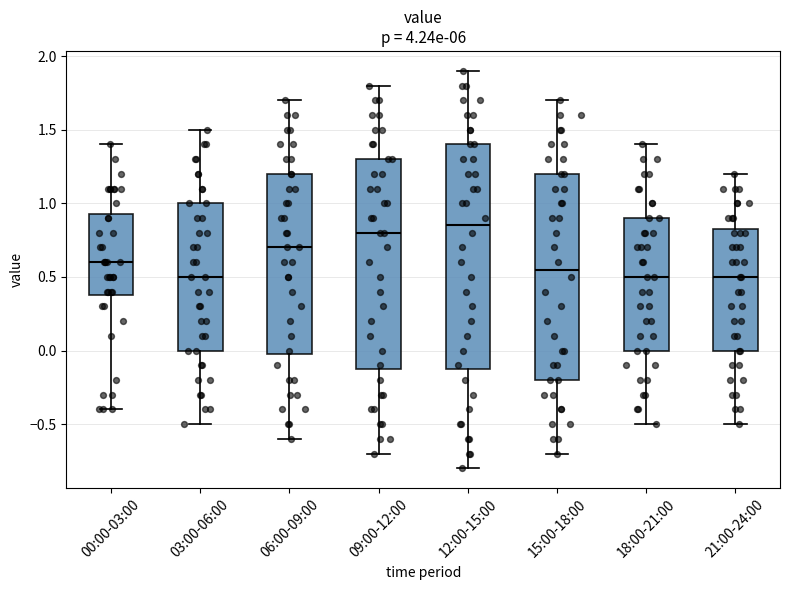

Reading left to right, read every box against the y-axis: the position of its median line, the range the box covers, and the ends of its whiskers. The values are not printed on the chart, so give them approximately, as read against the axis.

00:00-03:00: median 0.60, box 0.40 to 0.95, whiskers -0.40 to 1.40
03:00-06:00: median 0.50, box 0.00 to 1.00, whiskers -0.50 to 1.50
06:00-09:00: median 0.70, box 0.00 to 1.20, whiskers -0.60 to 1.70
09:00-12:00: median 0.80, box -0.10 to 1.30, whiskers -0.70 to 1.80
12:00-15:00: median 0.85, box -0.10 to 1.40, whiskers -0.80 to 1.90
15:00-18:00: median 0.55, box -0.20 to 1.20, whiskers -0.70 to 1.70
18:00-21:00: median 0.50, box 0.00 to 0.90, whiskers -0.50 to 1.40
21:00-24:00: median 0.50, box 0.00 to 0.85, whiskers -0.50 to 1.20